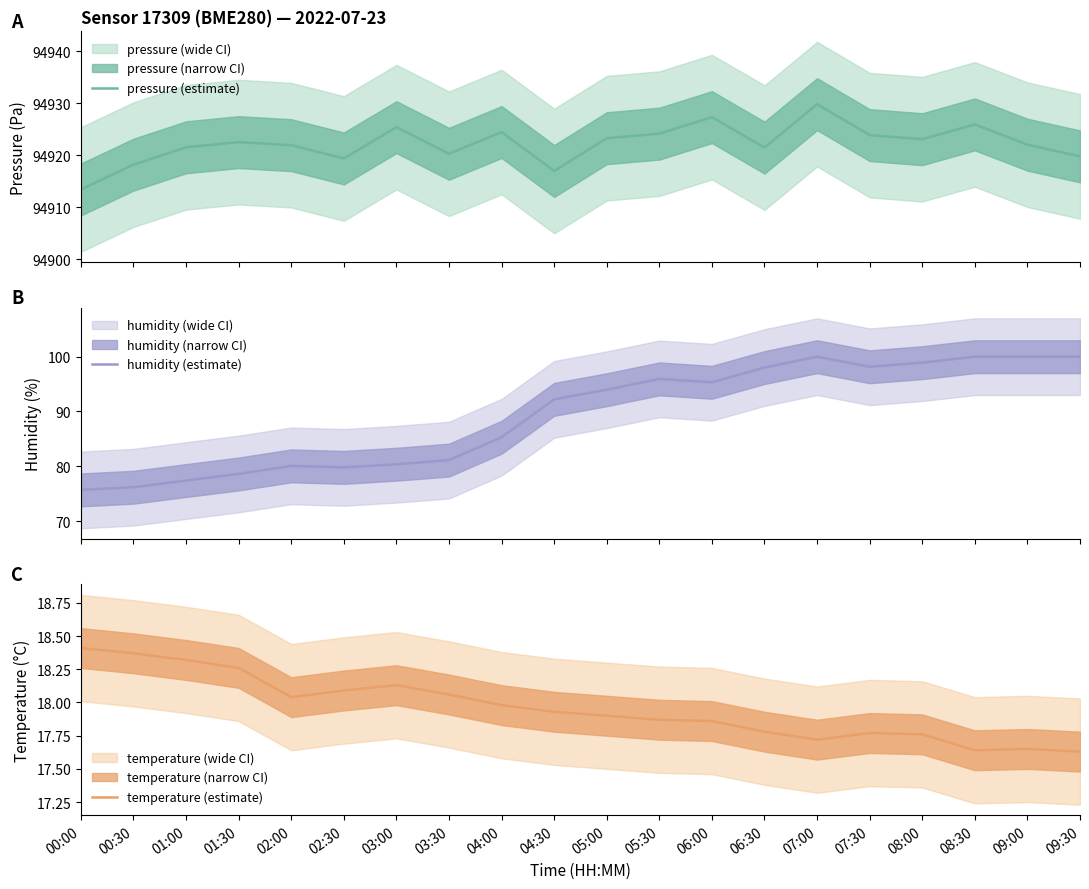

How many interior local peaks does the pressure (estimate) series have?

6